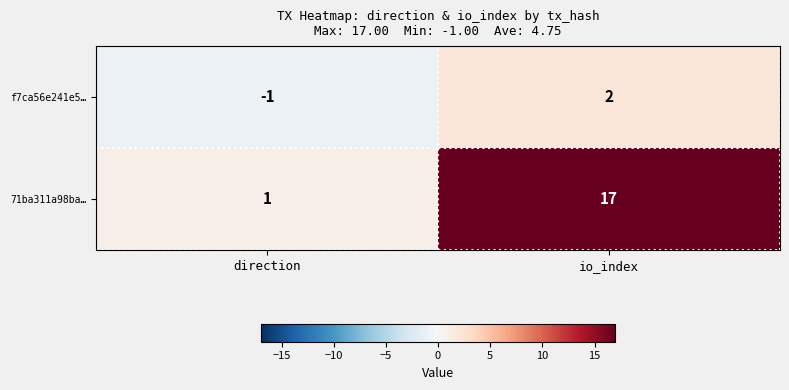

Which series has the largest range (max minus min)?

71ba311a98ba…